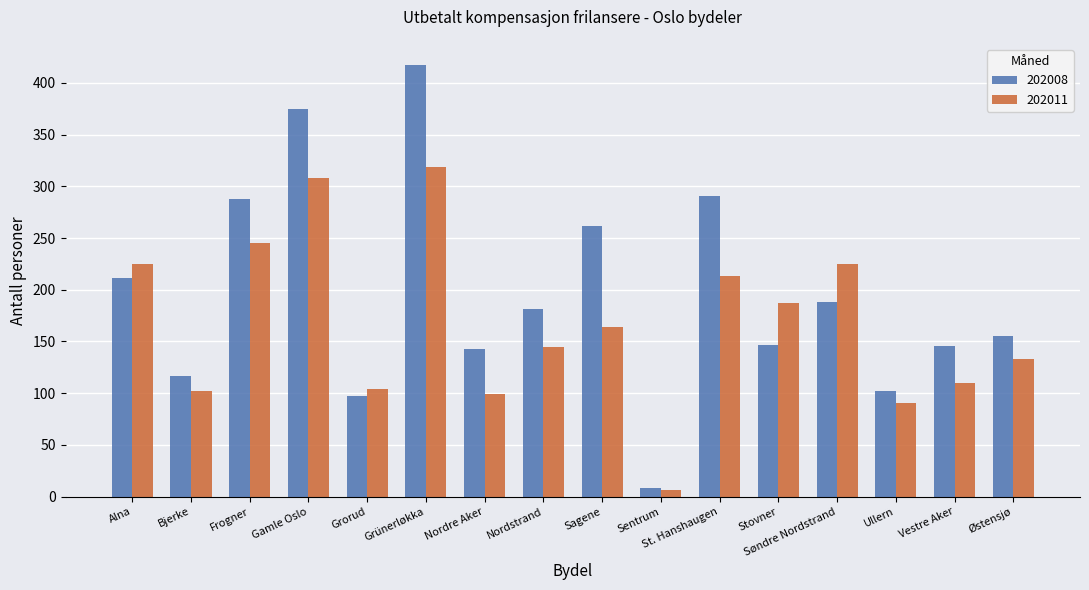

Which category has the highest value in the 202011 series?

Grünerløkka